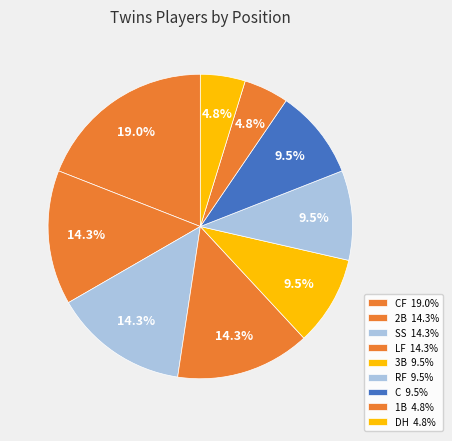

How many segments does this pie chart have?

9